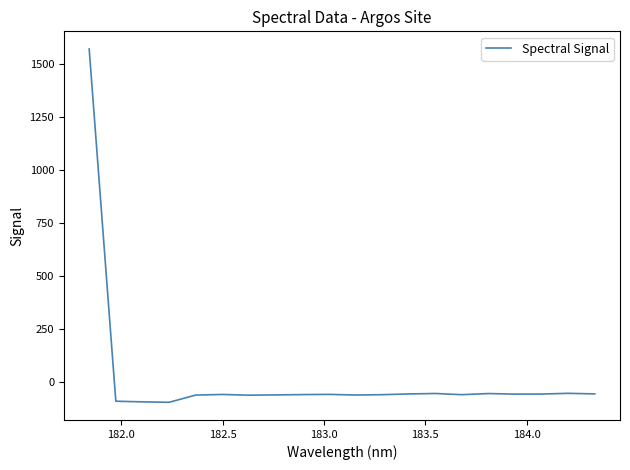

What is the maximum value shown in the chart?

1571.1